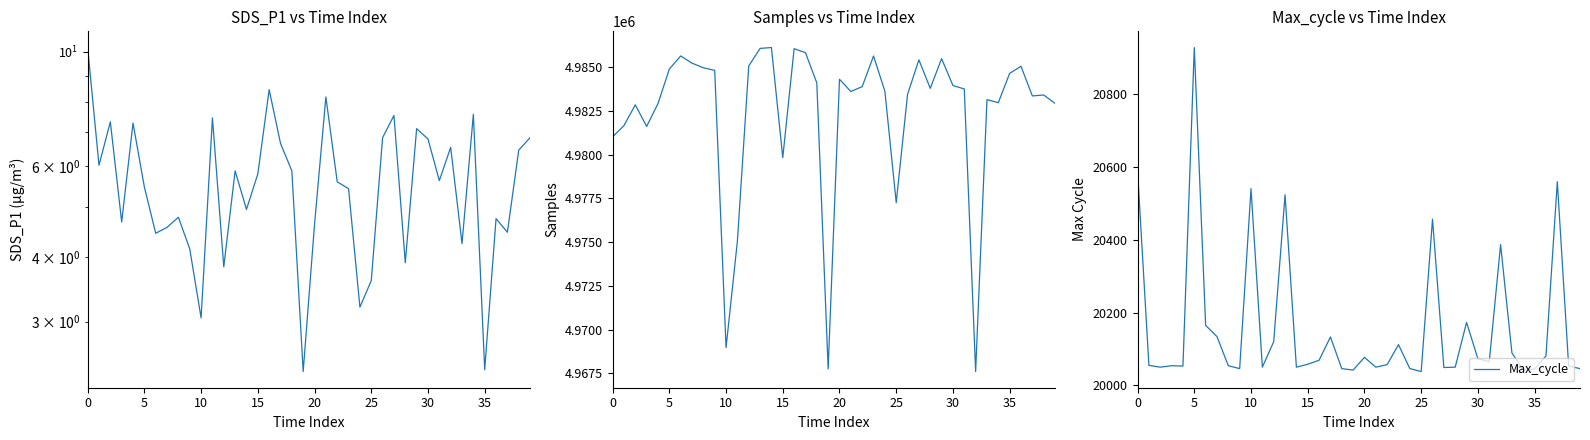

What is the spread (max minus min) of values at 30?

4985634.5